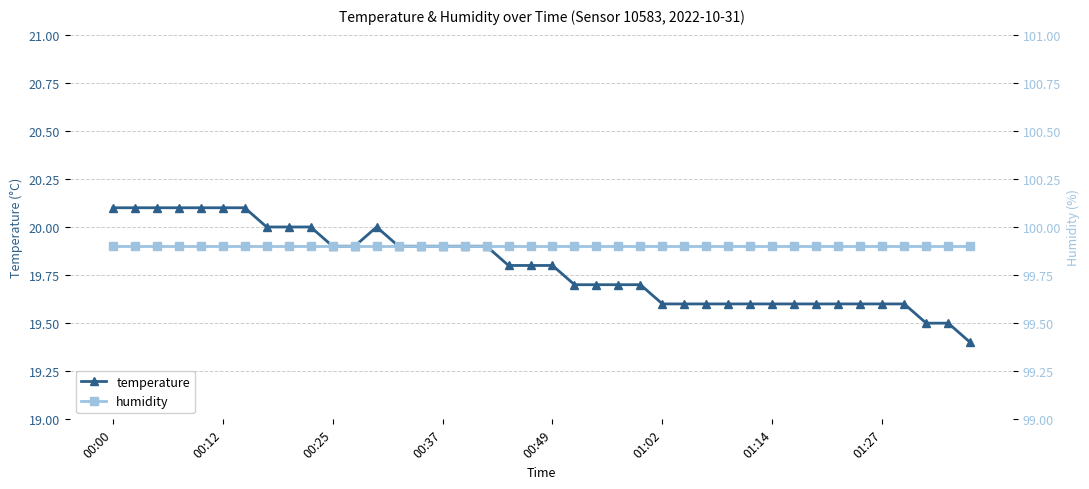

True or false: temperature has more than 0 points higher than both neighbors.

True